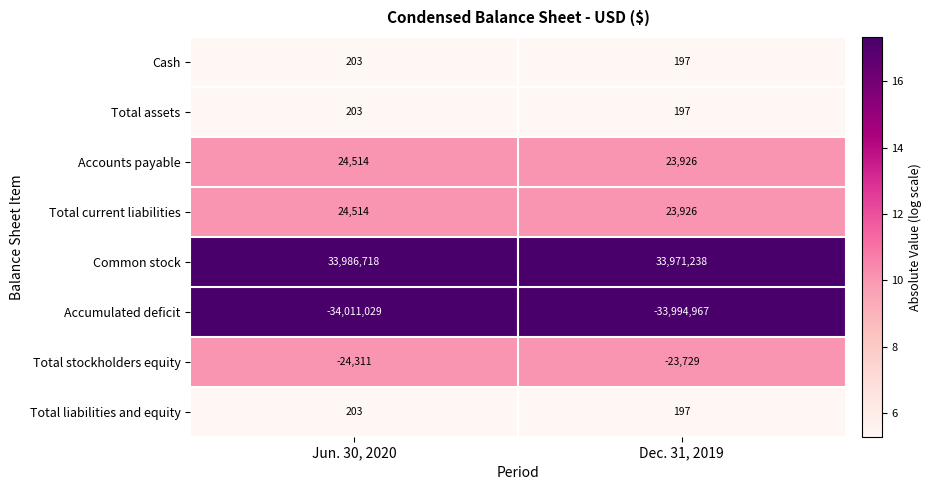

What value does the Total stockholders equity series have at Dec. 31, 2019, to the nearest 100?

-23700